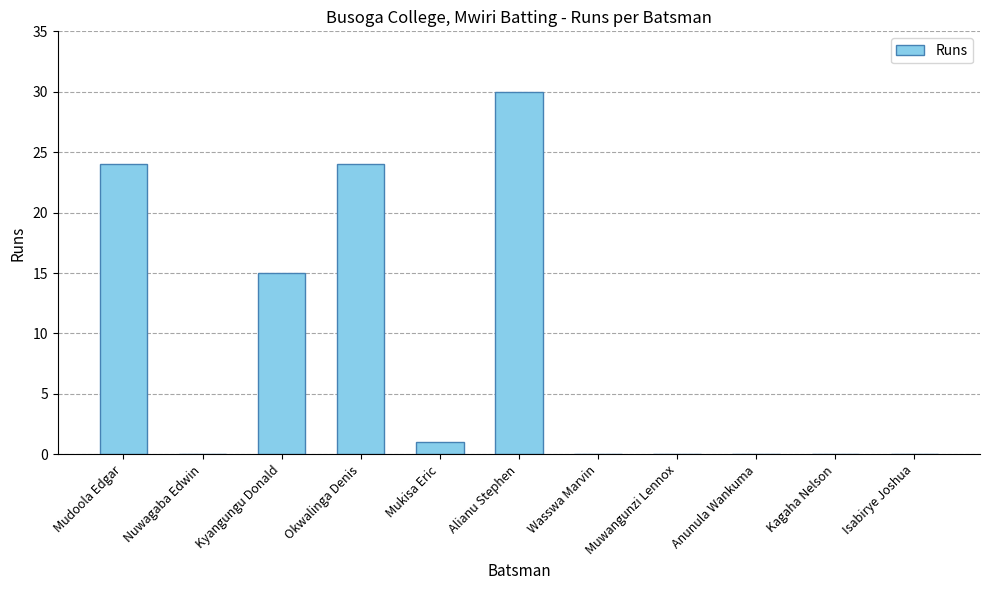

What is the sum of all values?

94